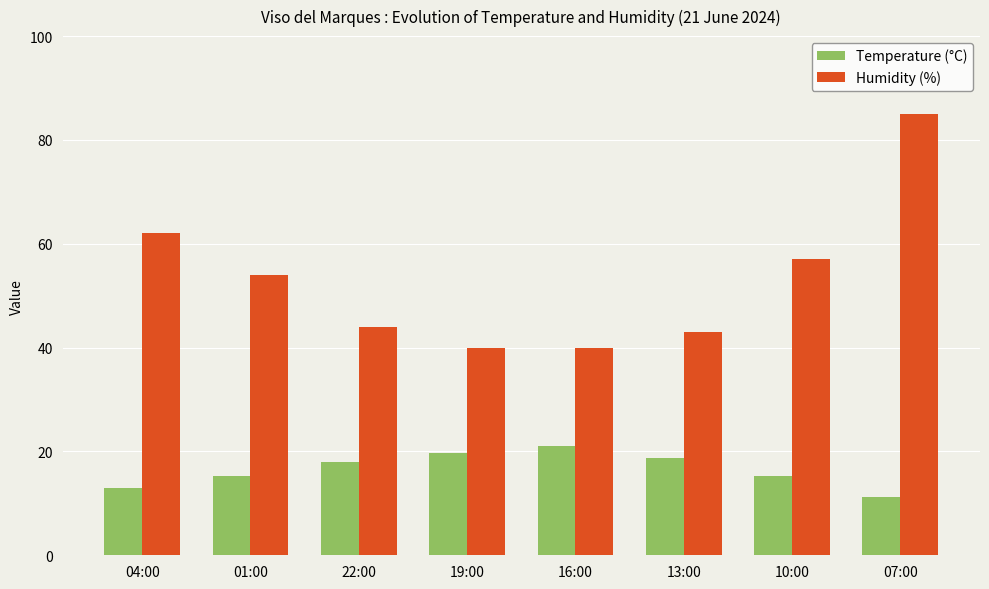

Are the bars horizontal?

No